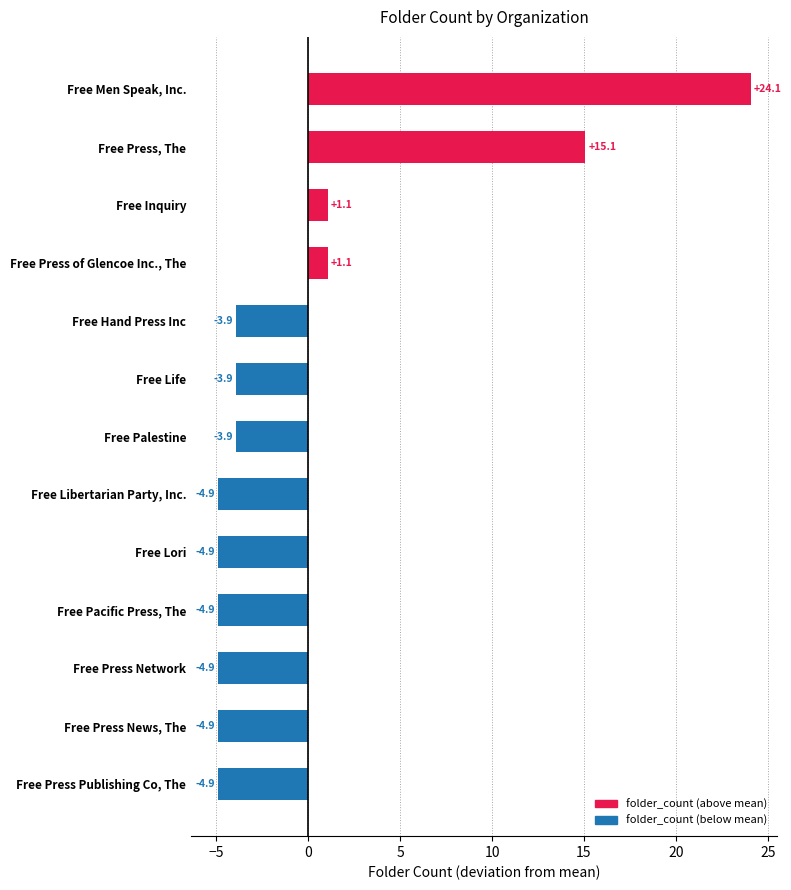

How many values exceed -3?

4